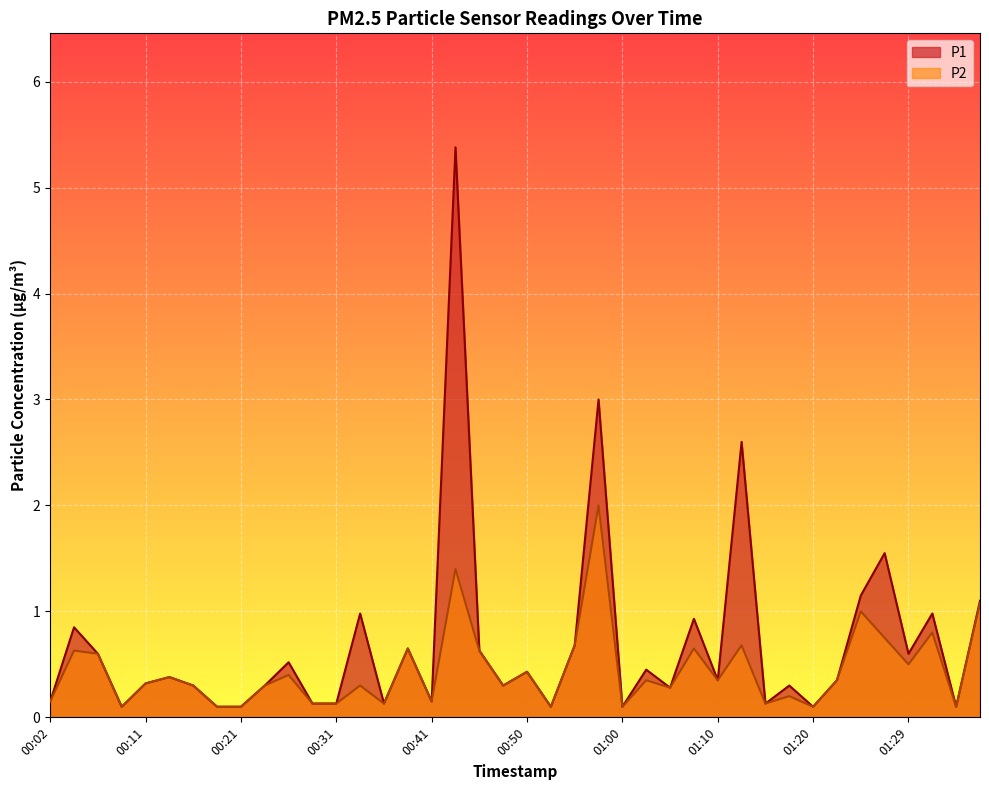

At 00:11, list the series in order from smallest to largest.

P1, P2